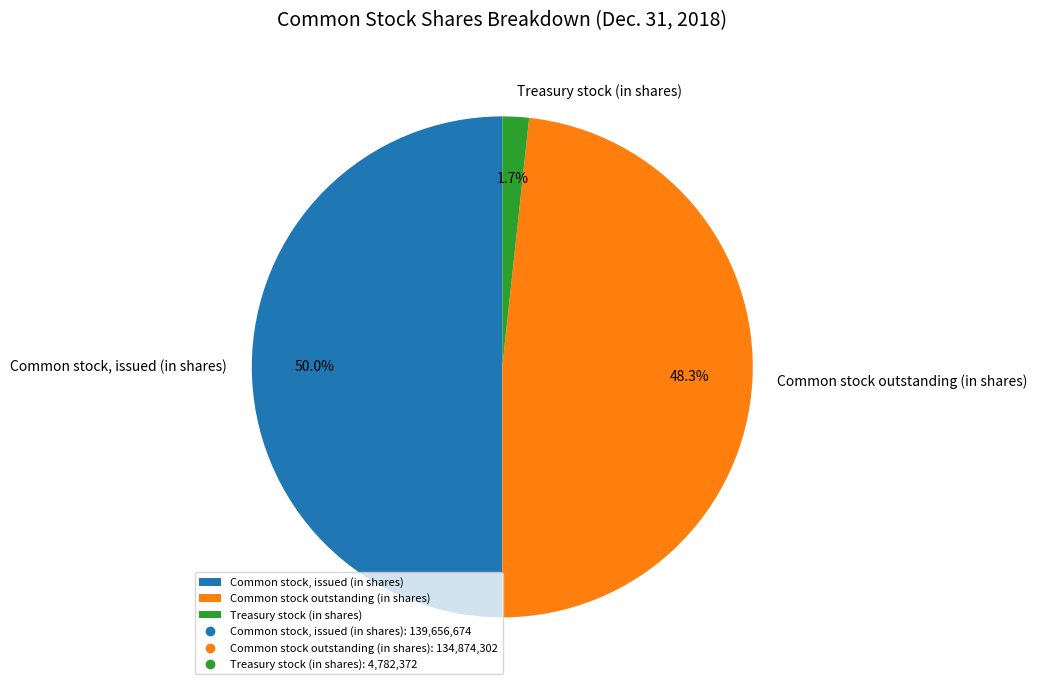

Does Treasury stock (in shares) account for over 50% of the chart?

No